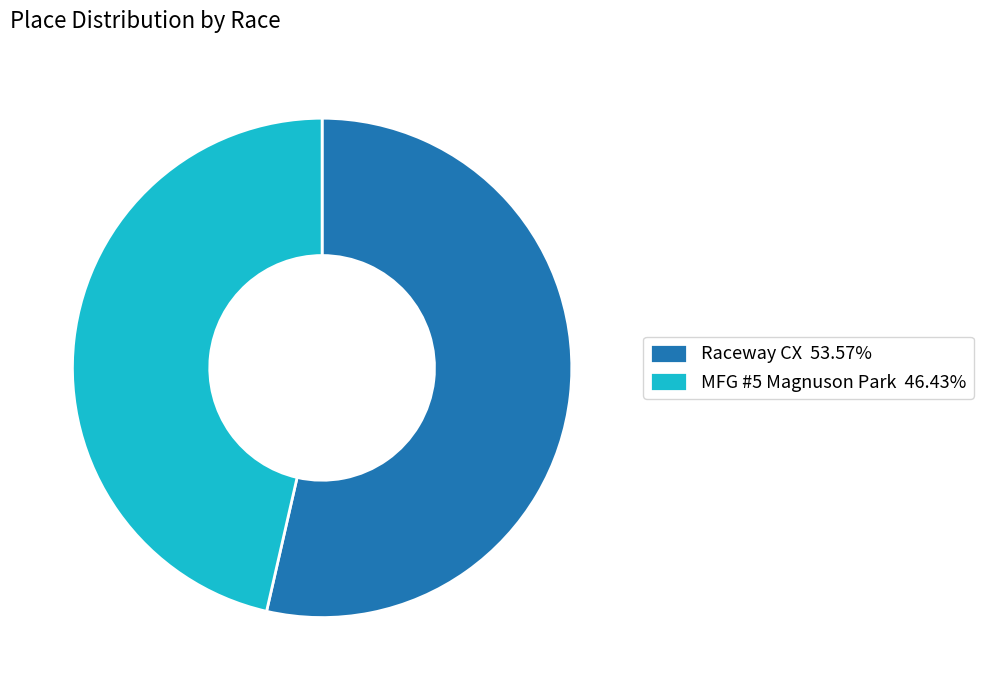

Combined, do Raceway CX 53.57% and MFG #5 Magnuson Park 46.43% account for over 50%?

Yes